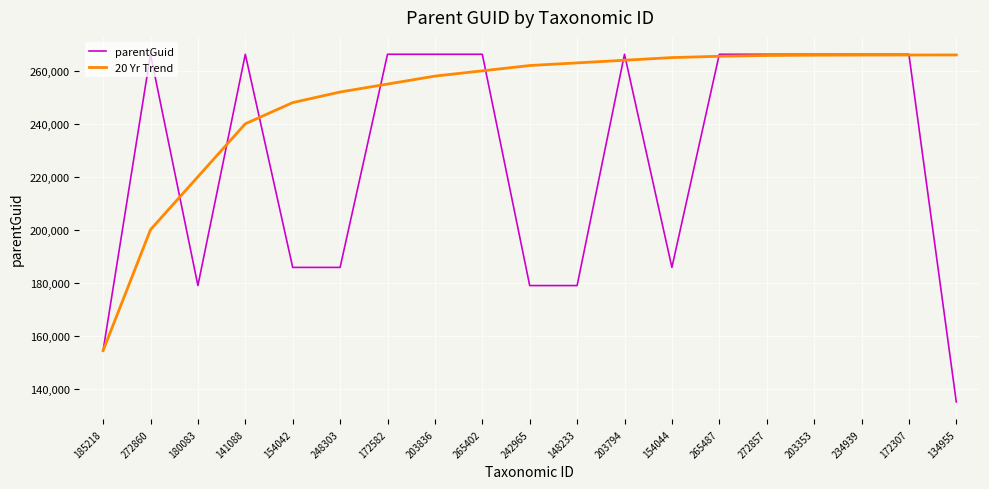

At which label is 20 Yr Trend closest to 210167?

180083